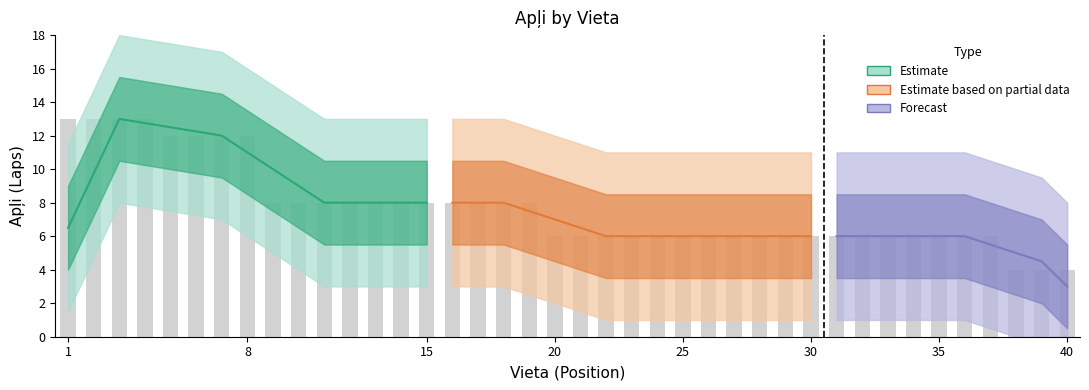

Count the number of values greater than 6.

19